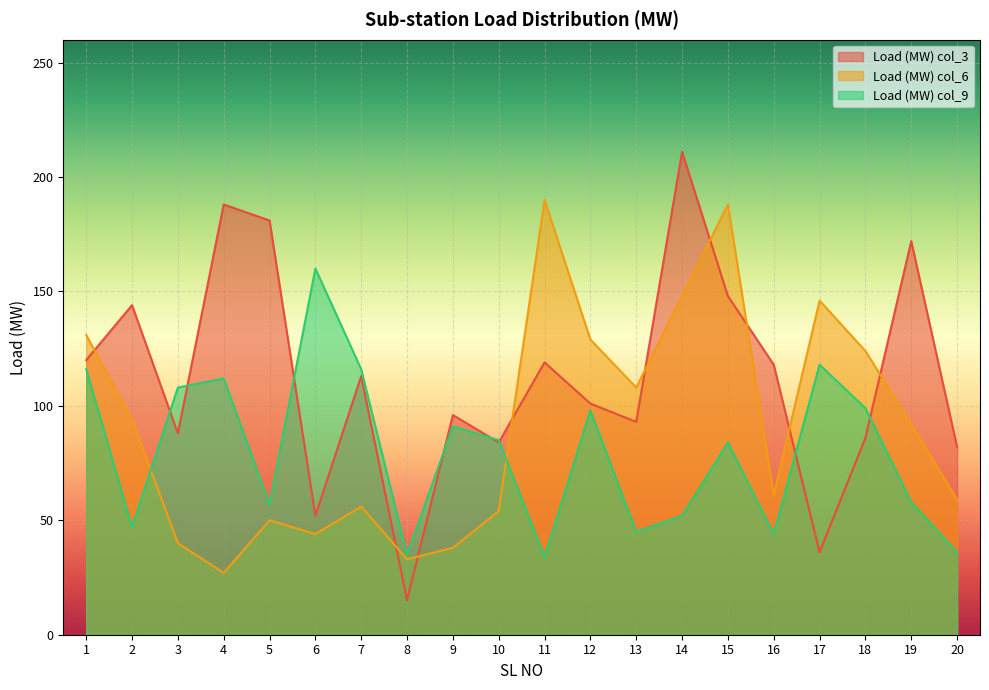

What is the value of the Load (MW) col_3 point at the 17th from the left?

36